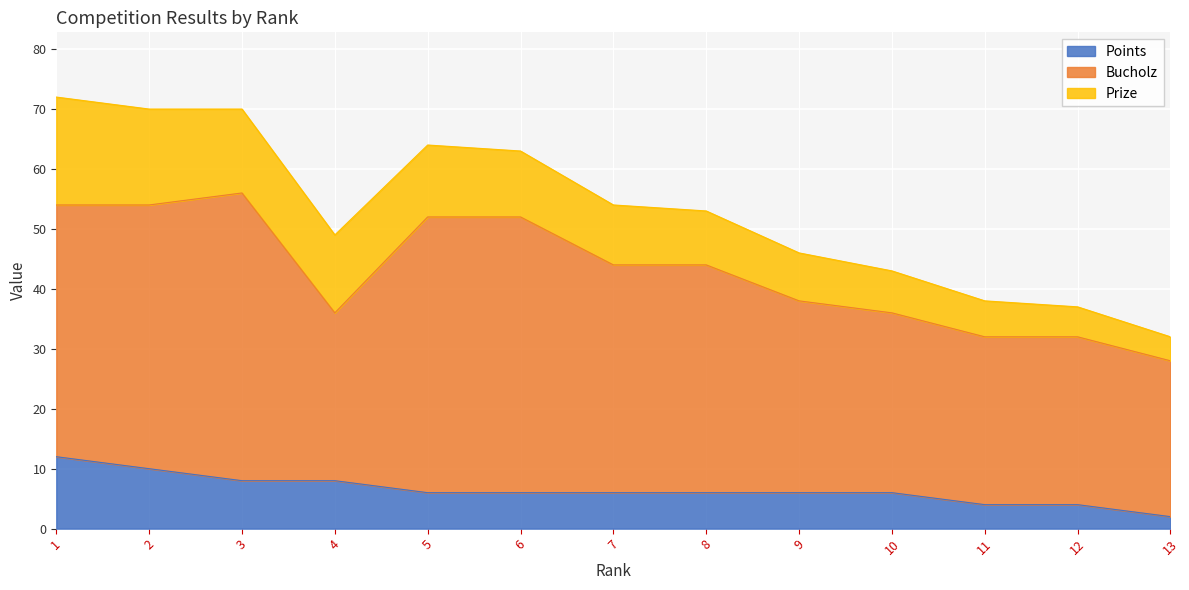

Read the Prize value at 3, to the nearest 10.

10